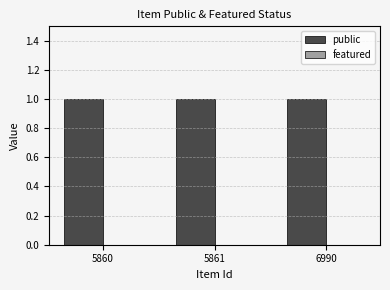

Count the number of categories in the chart.

3